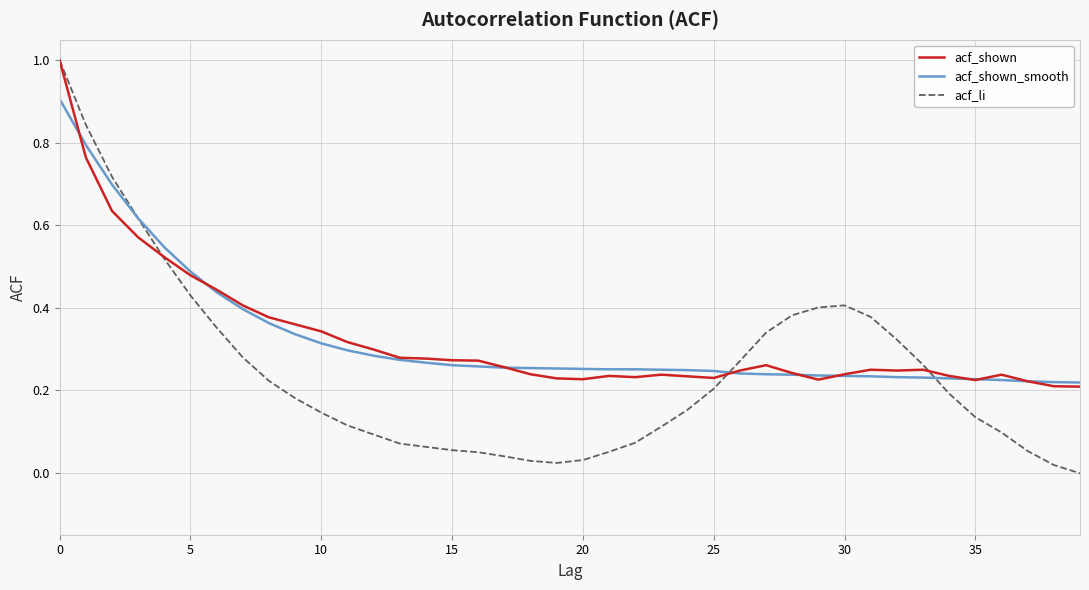

Which series has the widest spread of values?

acf_li